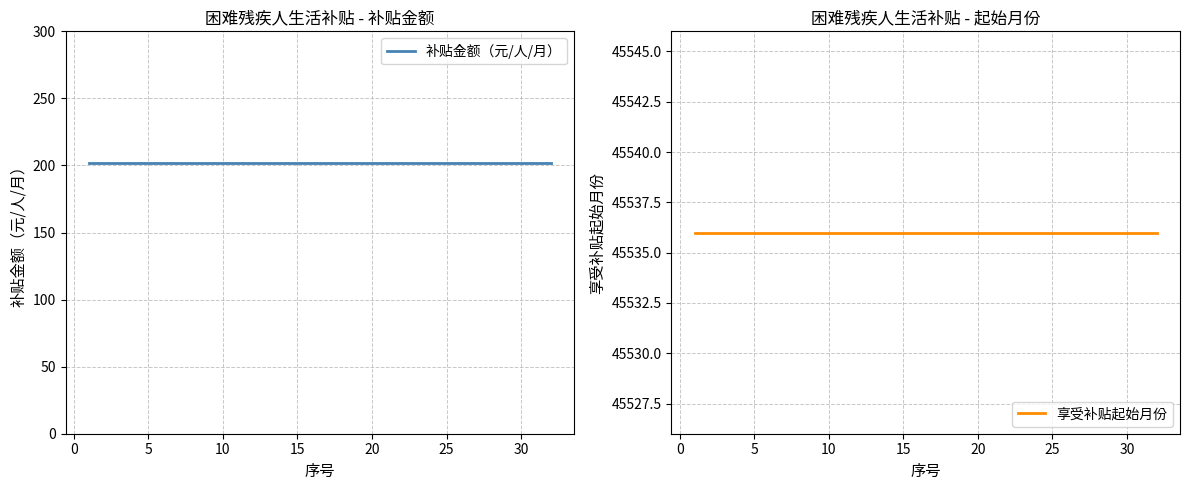

Is this an area chart (filled region under the line)?

No